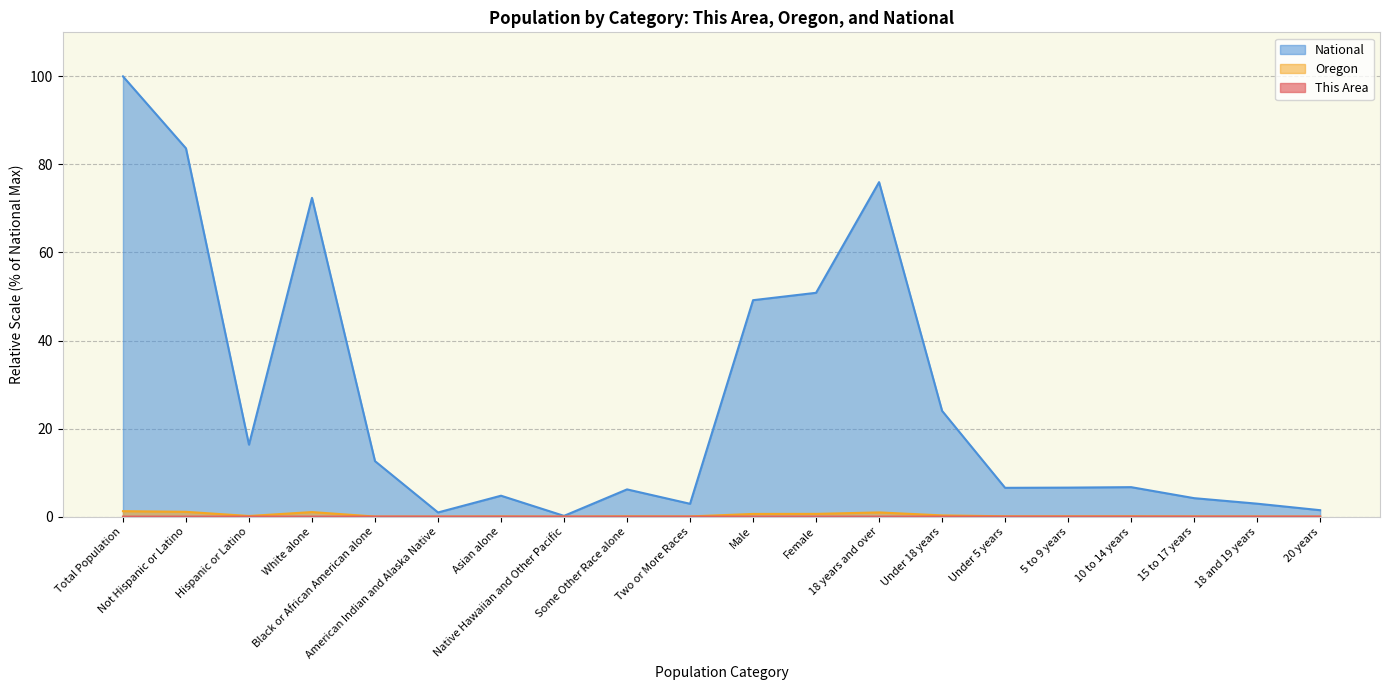

What is the average value of the Oregon series?

0.3